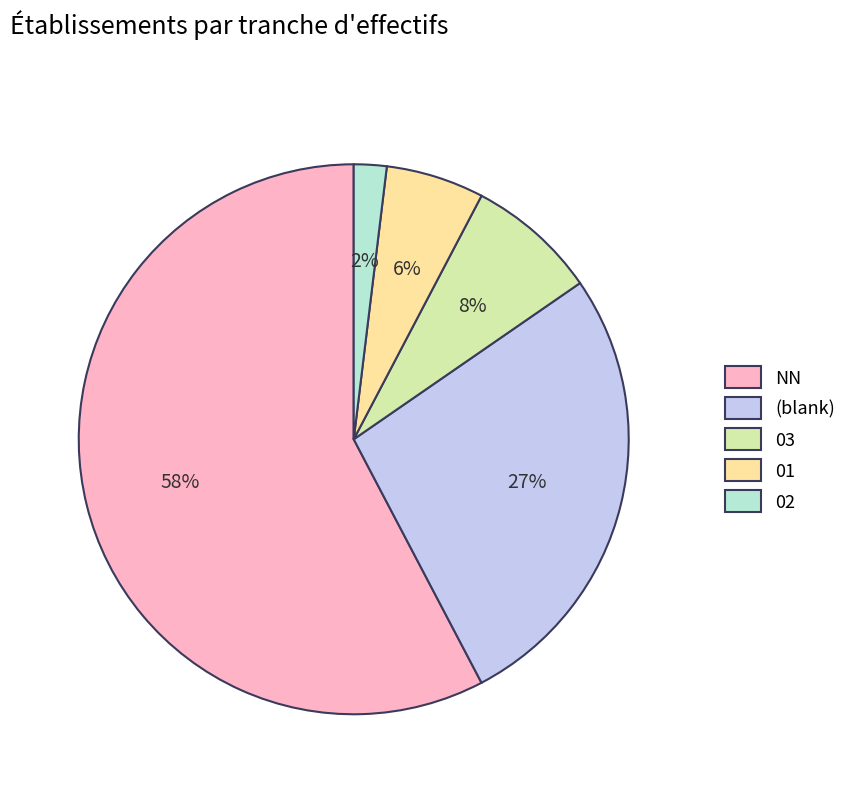

What percentage is the 02 slice, to the nearest percent?

2%